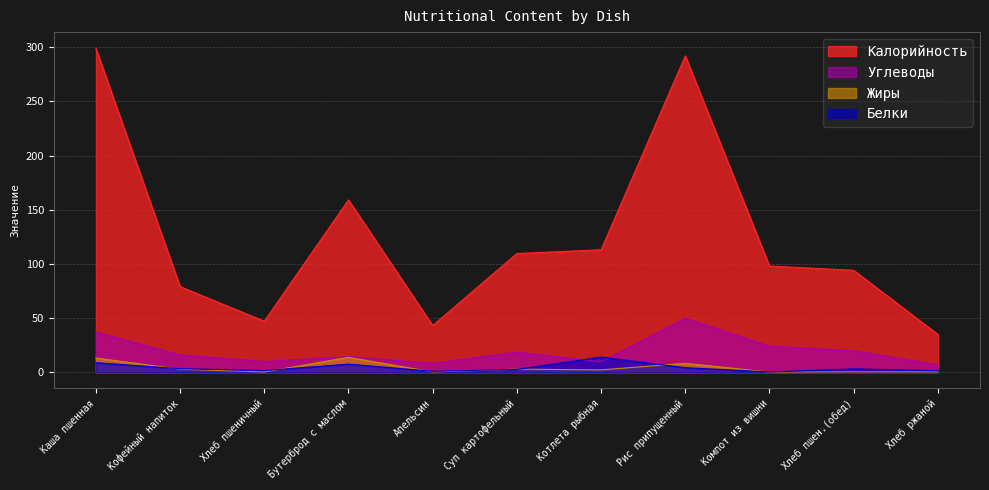

True or false: Калорийность and Жиры intersect in this chart.

False